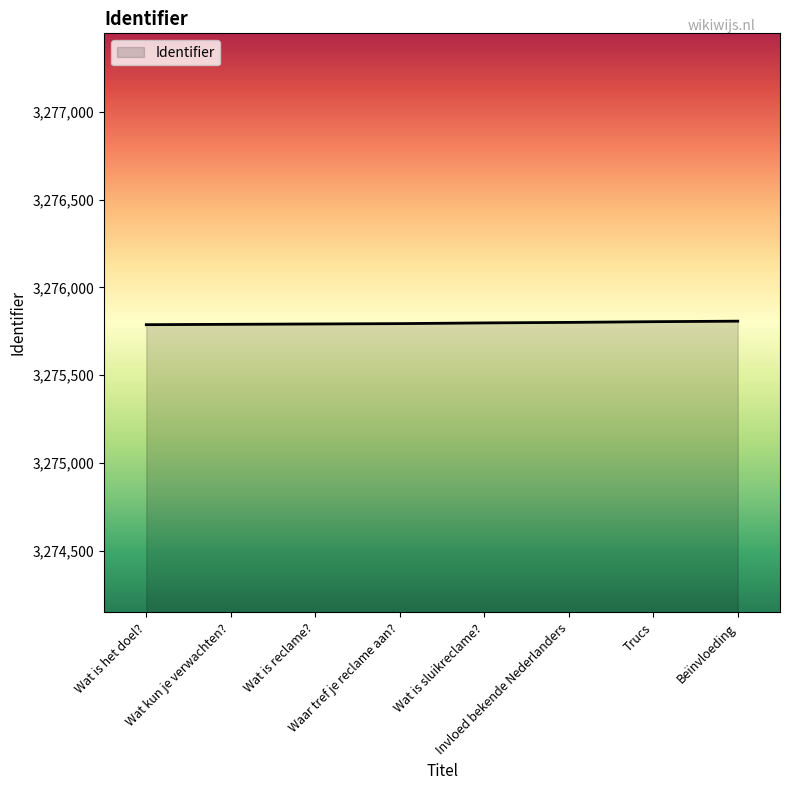

What is the difference between the second highest and second lowest values?

15